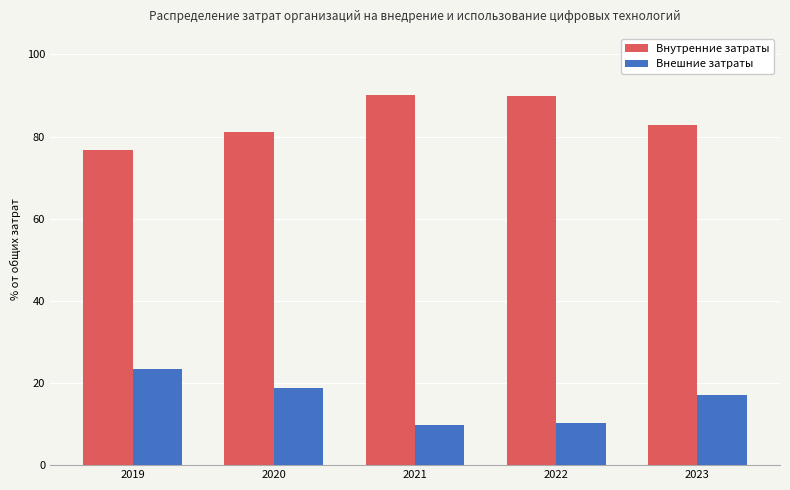

What is the total value across all series at 2023?

100.0